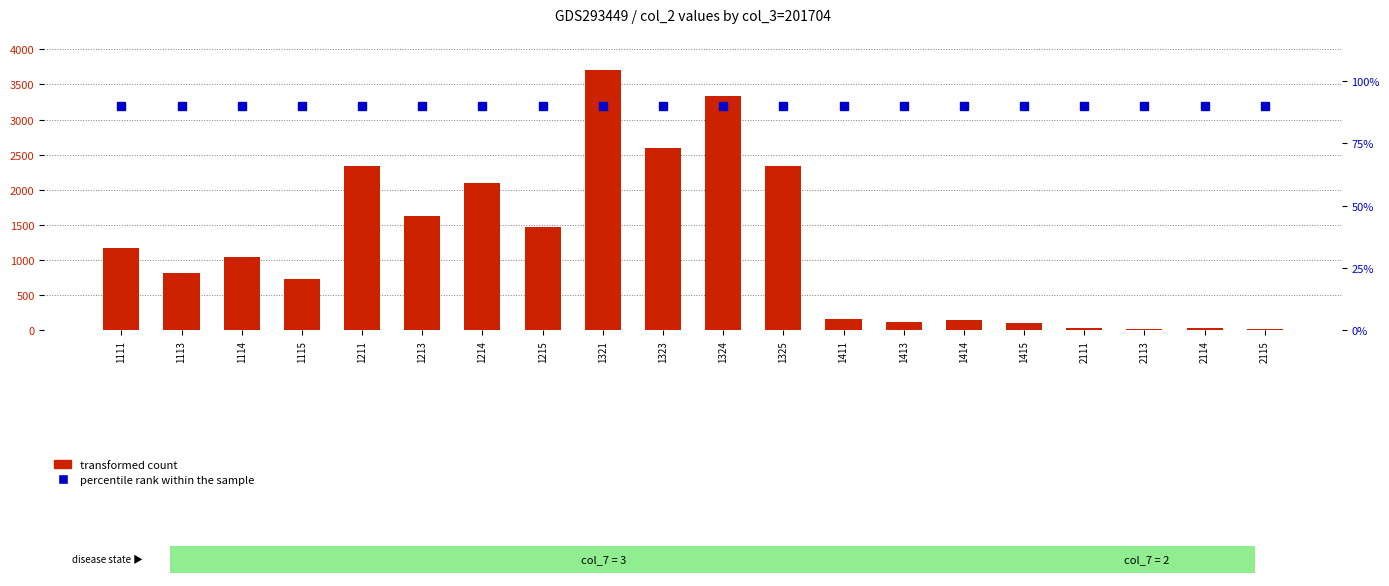

What is the sum of the transformed count values at 1215 and 1321?

5176